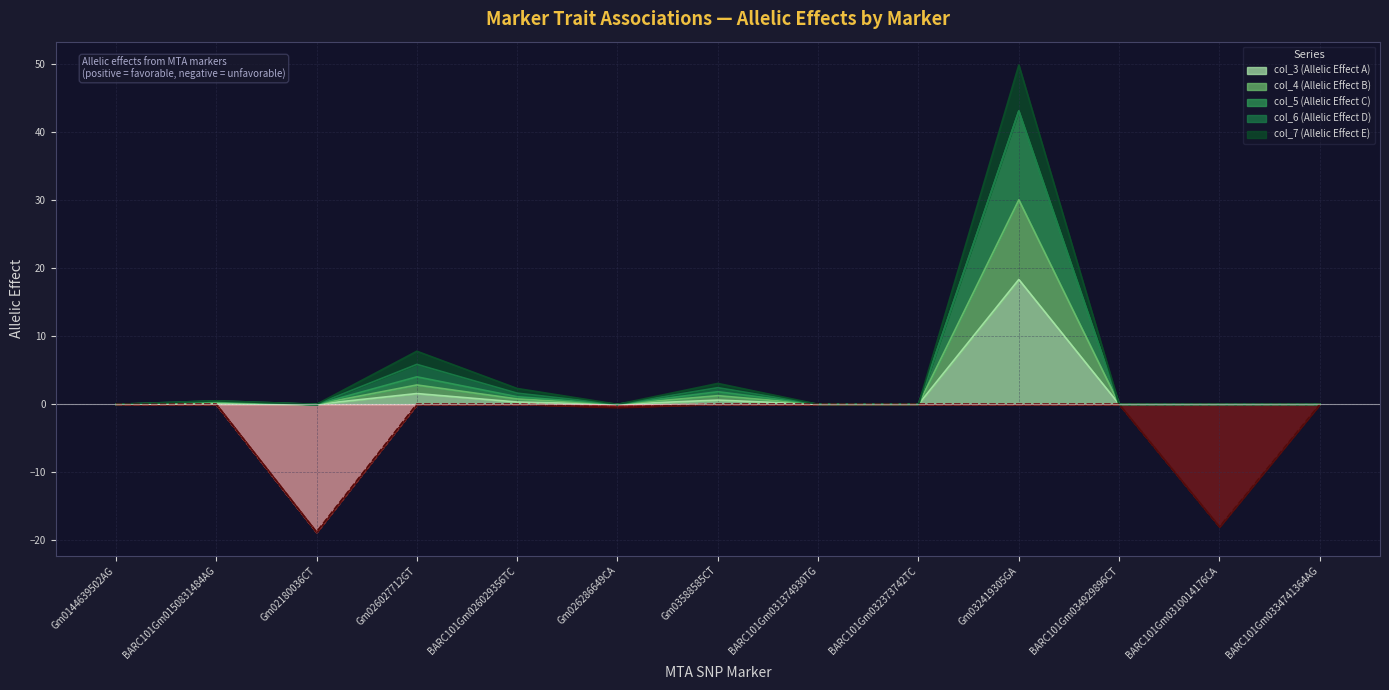

Which series has the largest range (max minus min)?

col_7 (Allelic Effect E)